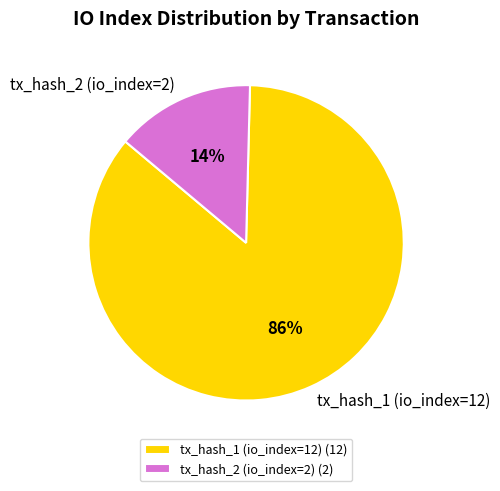

Between tx_hash_2 (io_index=2) and tx_hash_1 (io_index=12), which is larger?

tx_hash_1 (io_index=12)